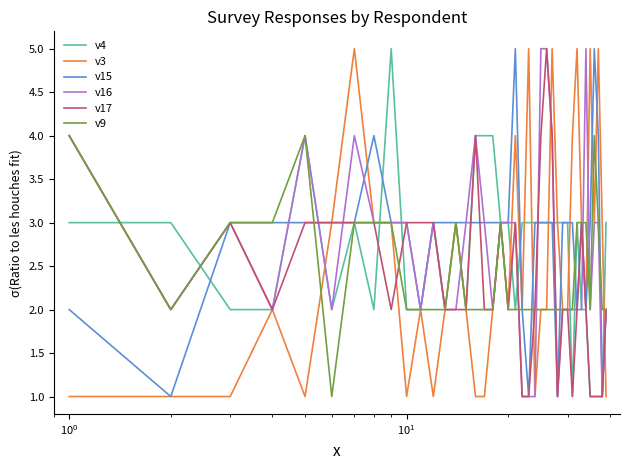

What is the maximum value shown in the chart?

5